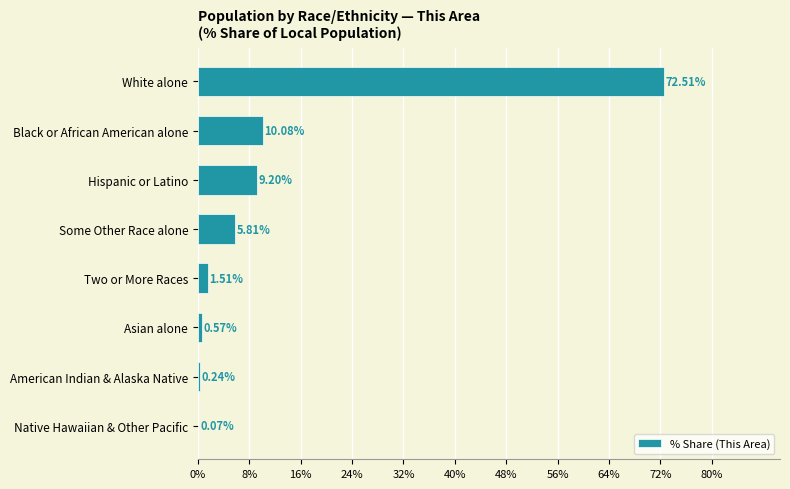

Where is the data nearest to the value 36?

Black or African American alone